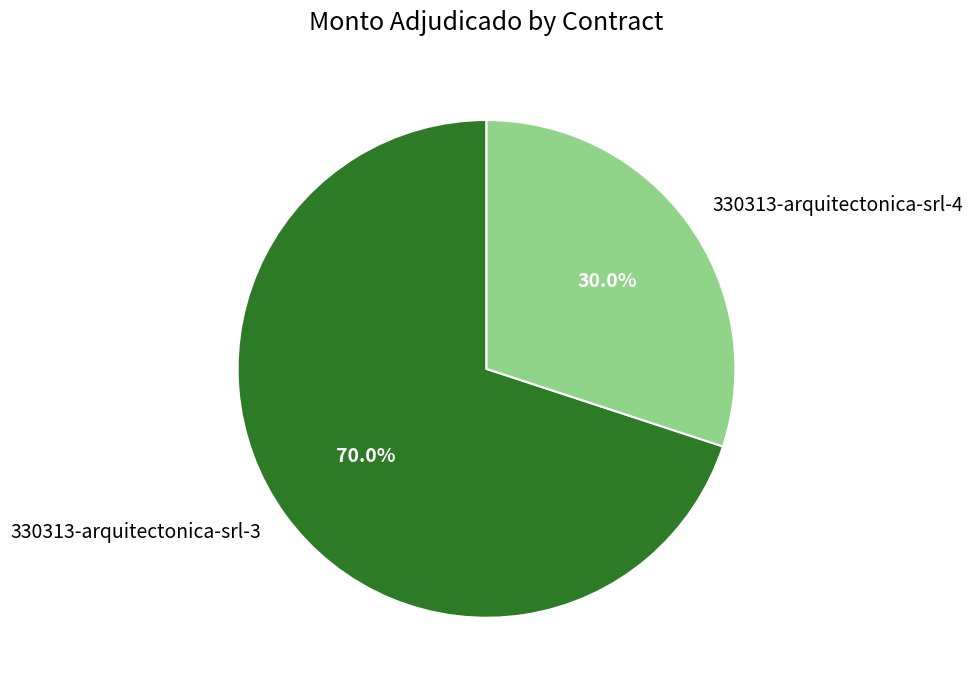

Rank the categories by value from lowest to highest.

330313-arquitectonica-srl-4, 330313-arquitectonica-srl-3